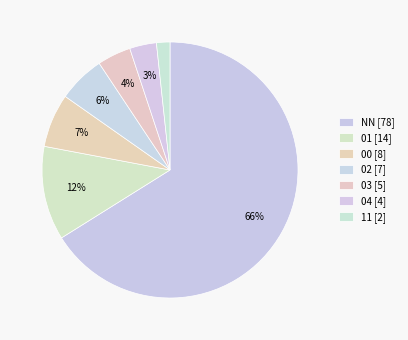

Count the number of slices in the pie.

7